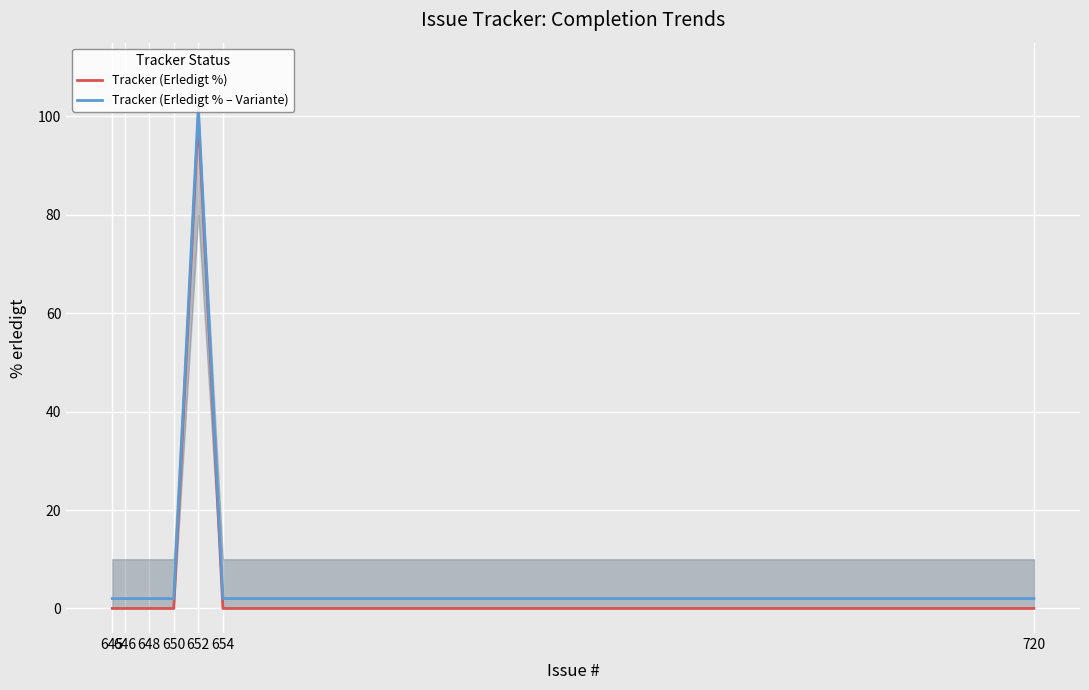

How many data points in Tracker (Erledigt % – Variante) are above 2?

1